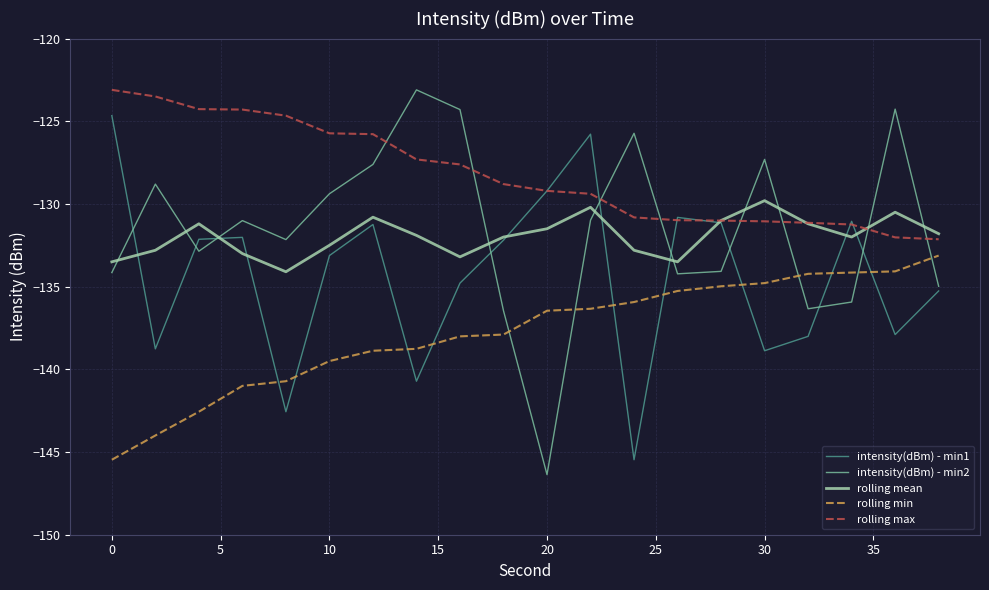

What is the sum of all rolling min values?

-2756.1